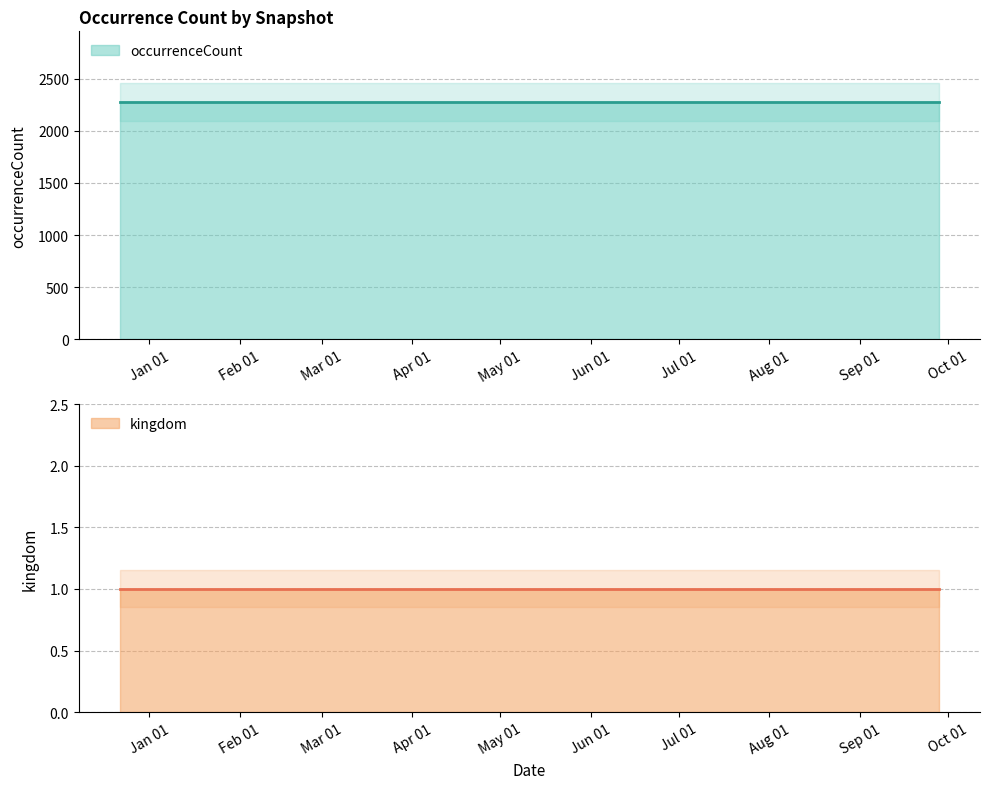

Is the value of occurrenceCount at 2017-12-22 greater than the value of kingdom at 2017-12-22?

Yes